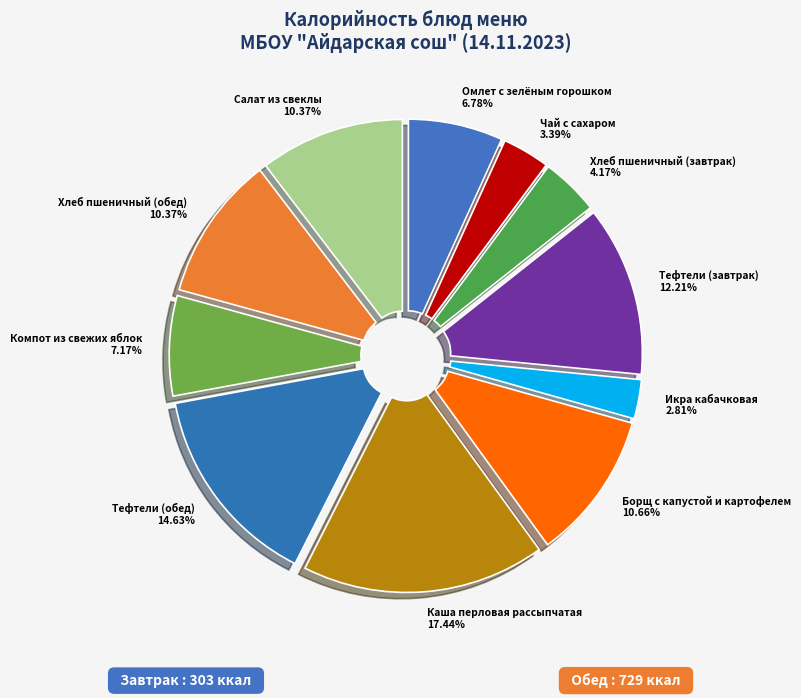

Between Борщ с капустой и картофелем and Икра кабачковая, which is larger?

Борщ с капустой и картофелем